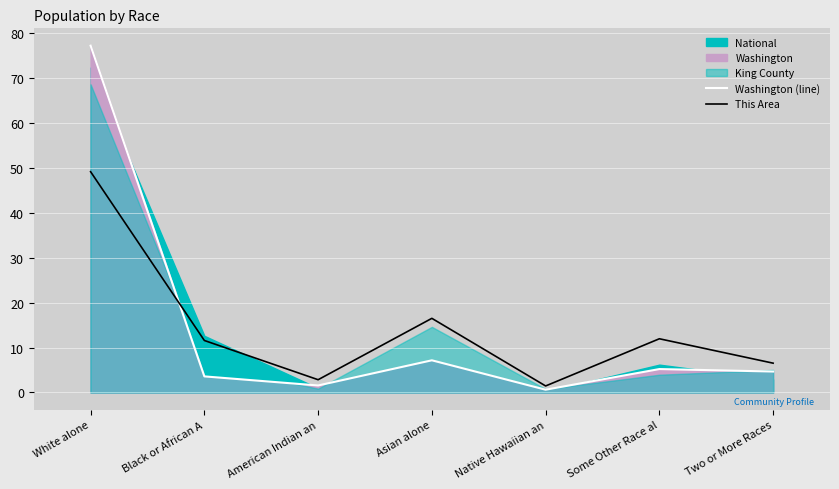

What is the value of the This Area point at the 1st from the left?

49.2